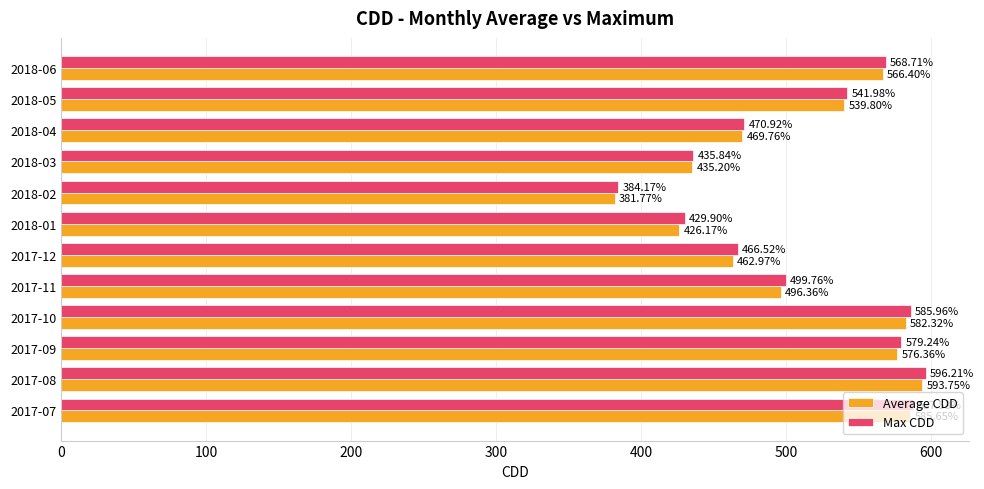

Count the number of categories in the chart.

12